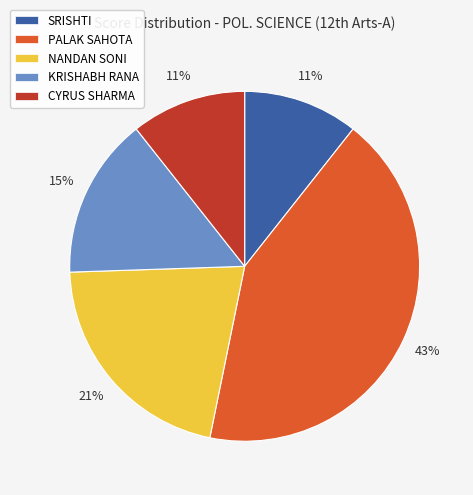

To the nearest percent, what portion does CYRUS SHARMA represent?

11%